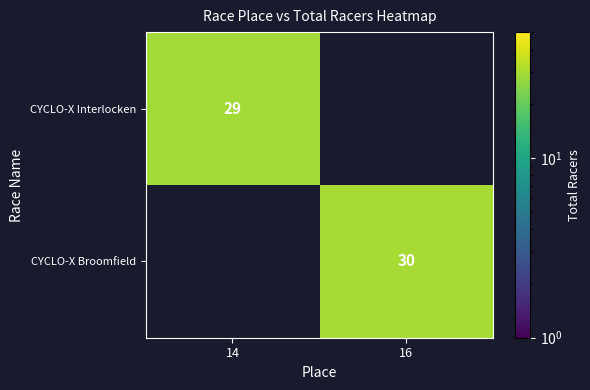

Is it true that CYCLO-X Interlocken equals 7 at 14?

False